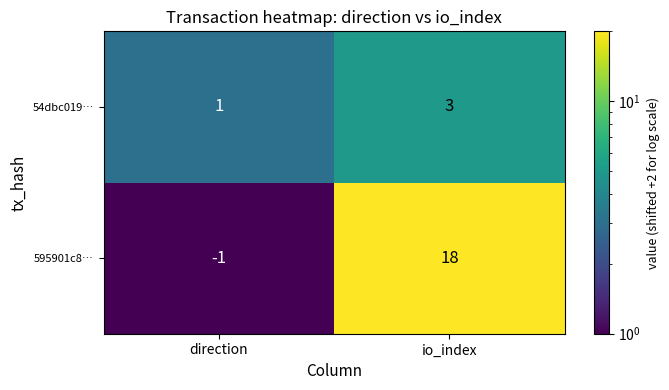

The value of 595901c8… at direction is -1. True or false?

True